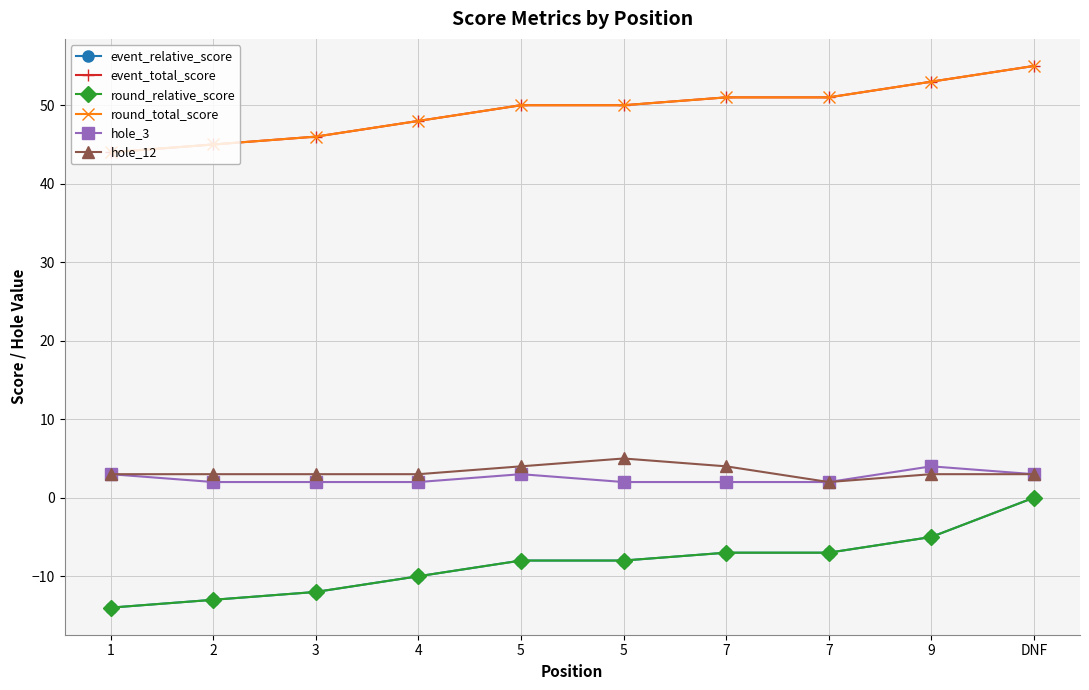

What is the label of the 6th point from the left?

5